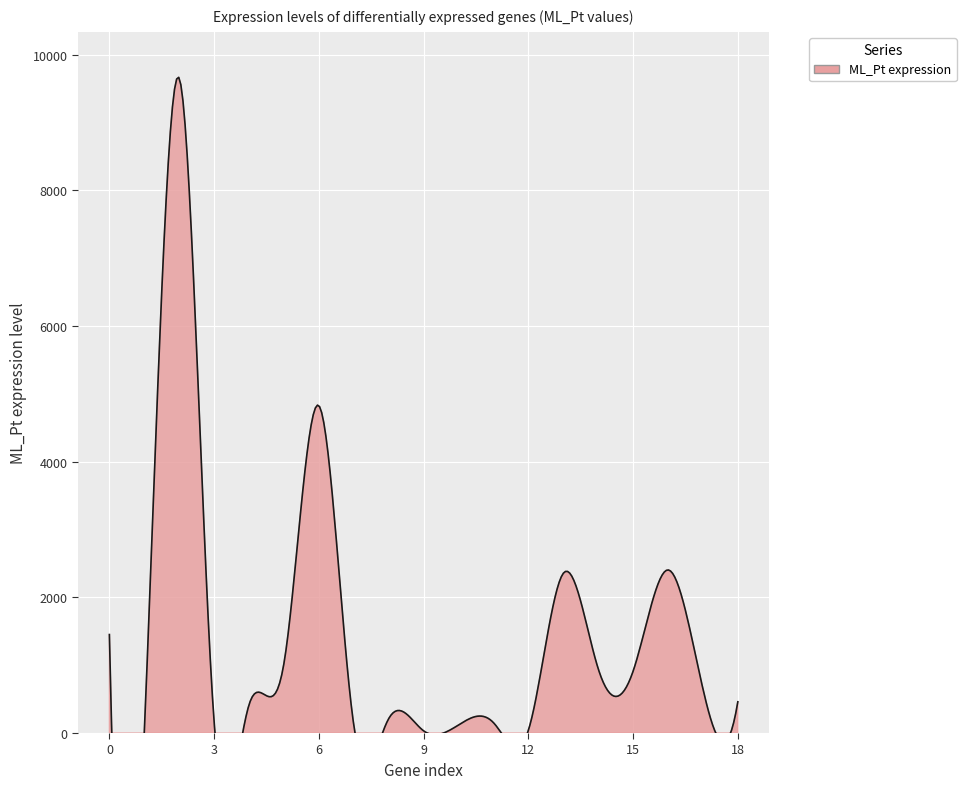

What is the minimum value shown in the chart?

1.0